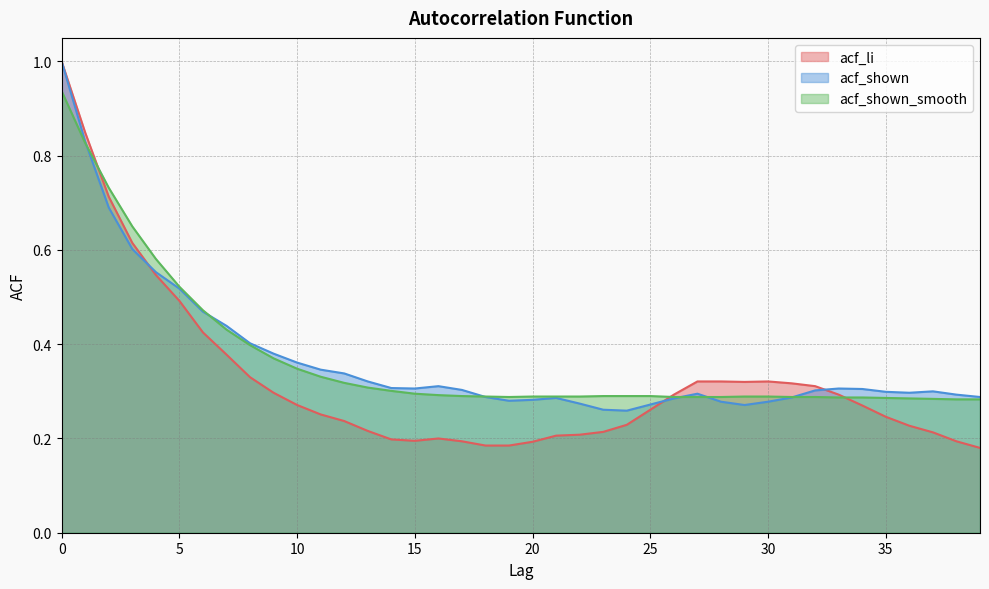

True or false: acf_li has a value of 0.3 at 30.

True